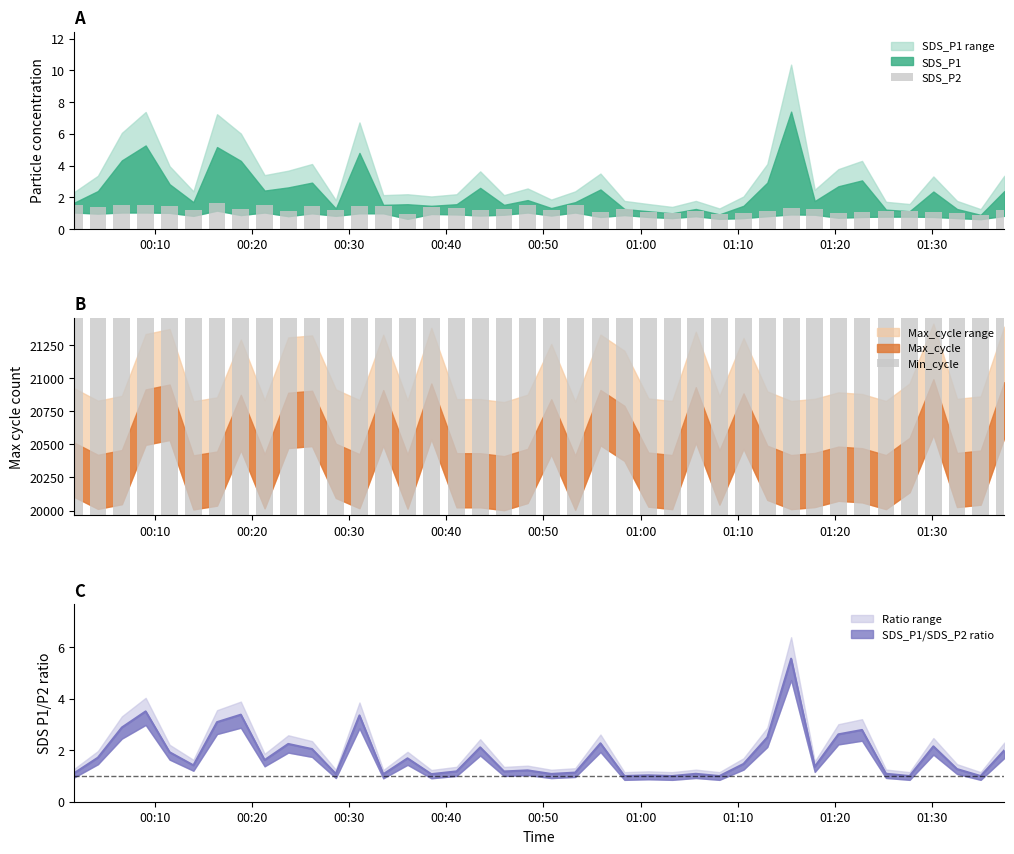

What is the minimum value for SDS_P2?

0.9